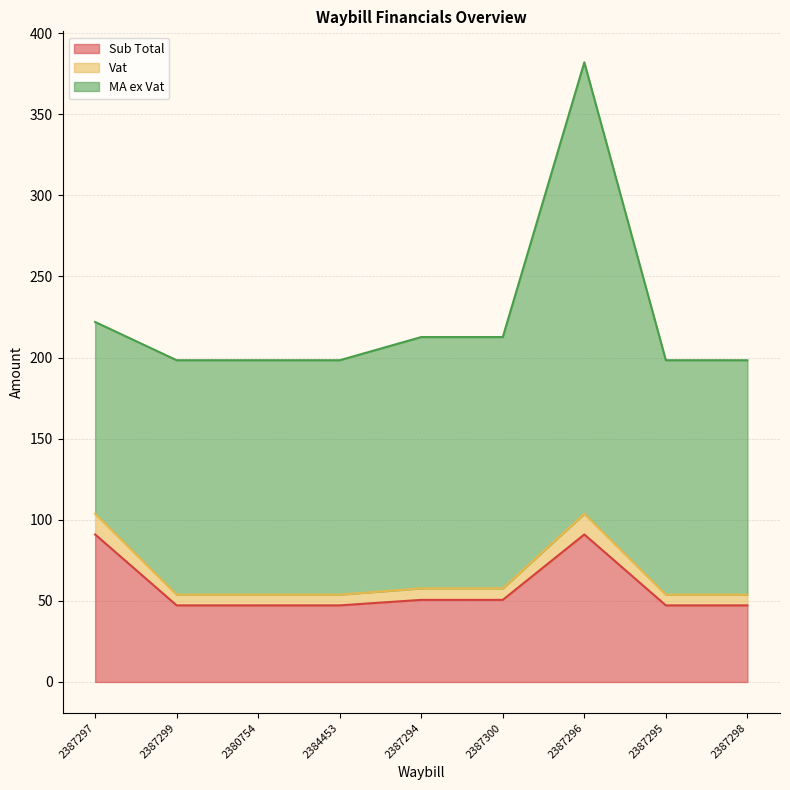

The Sub Total series shows 50.6 at 2387300. True or false?

True